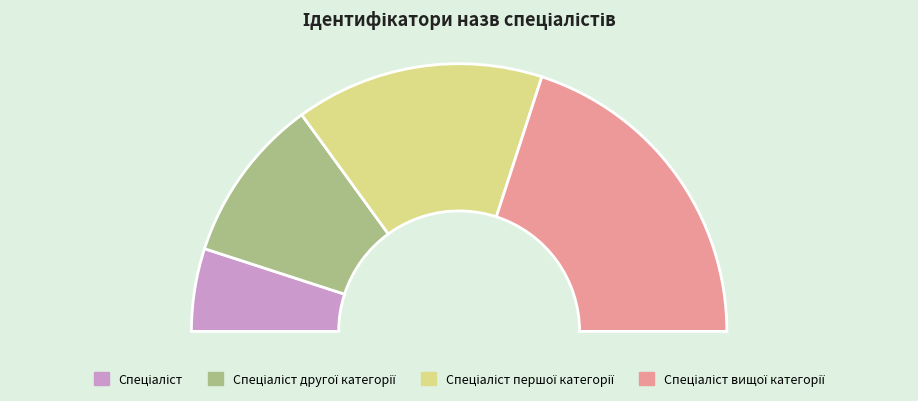

True or false: Спеціаліст вищої категорії accounts for 40% of the total.

True